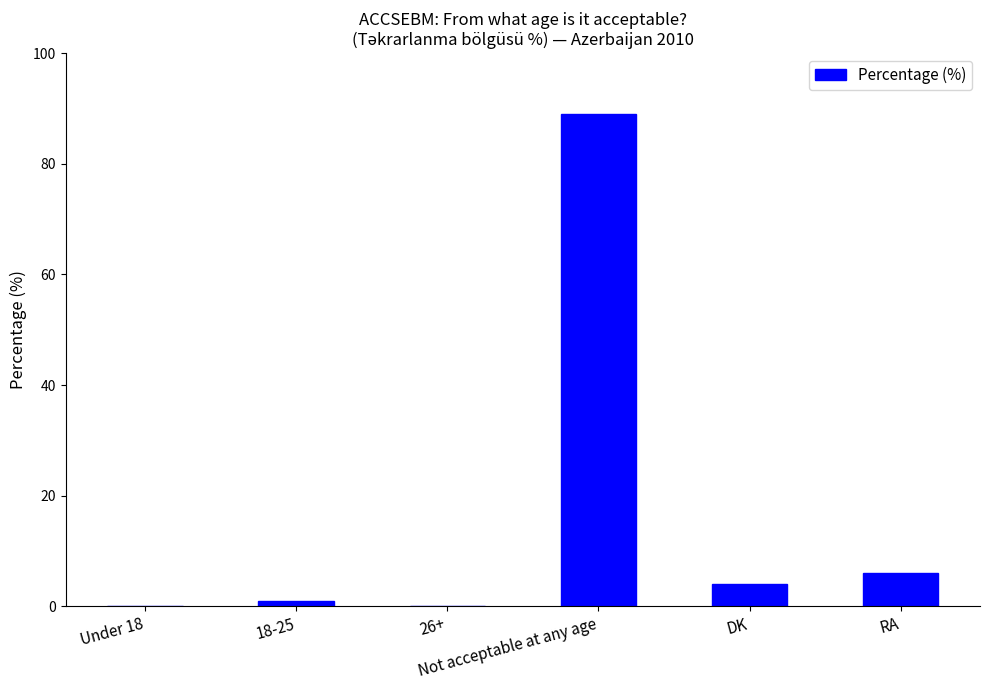

Approximately how many times larger is the value at RA compared to 18-25?

6.0